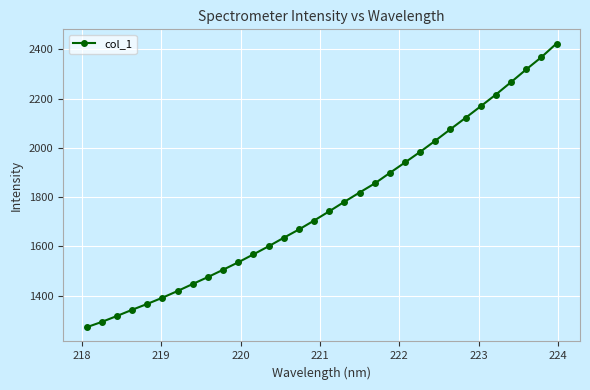

What is the minimum value shown in the chart?

1271.9